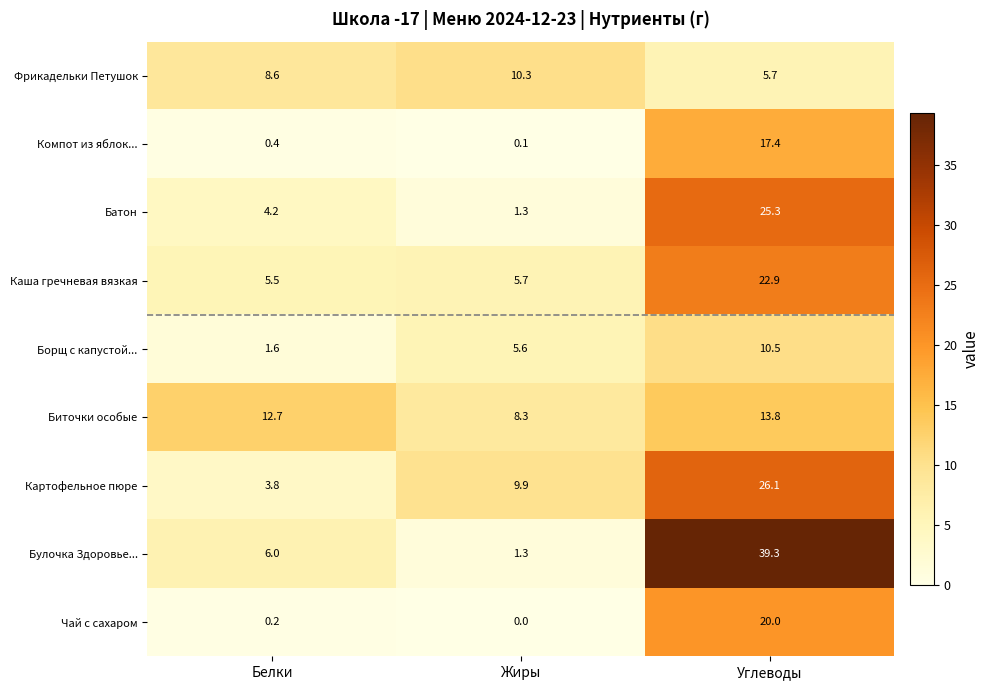

What is the total value across all series at Жиры?

42.5